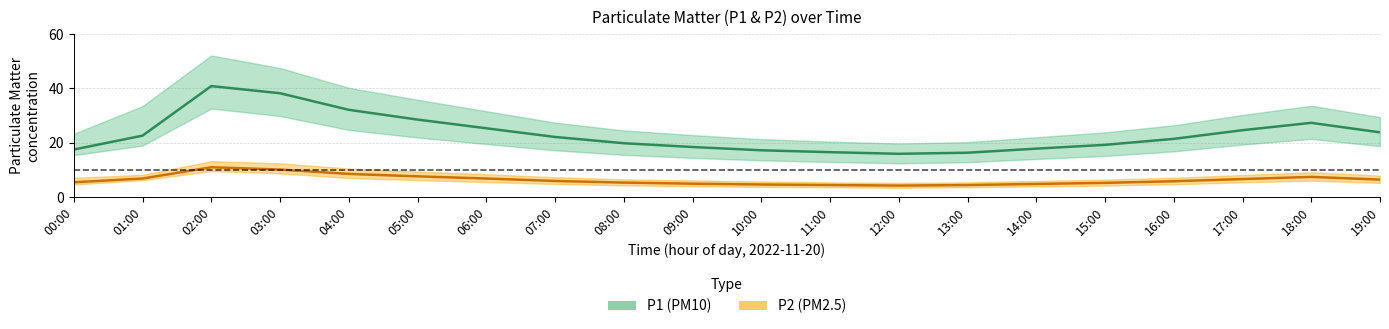

Count the number of categories in the chart.

20